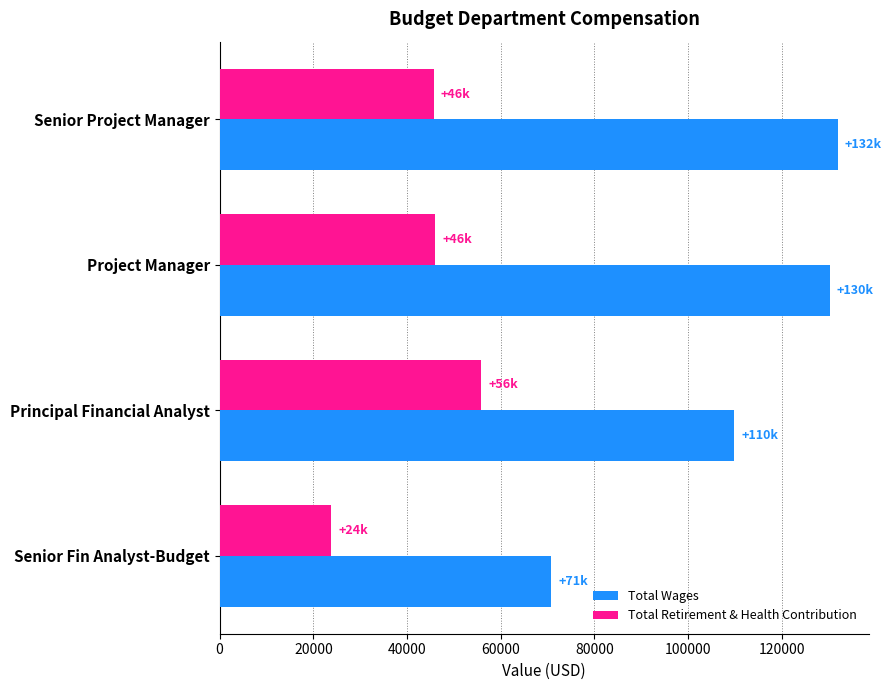

Between Project Manager and Senior Fin Analyst-Budget, which series saw the biggest shift?

Total Wages